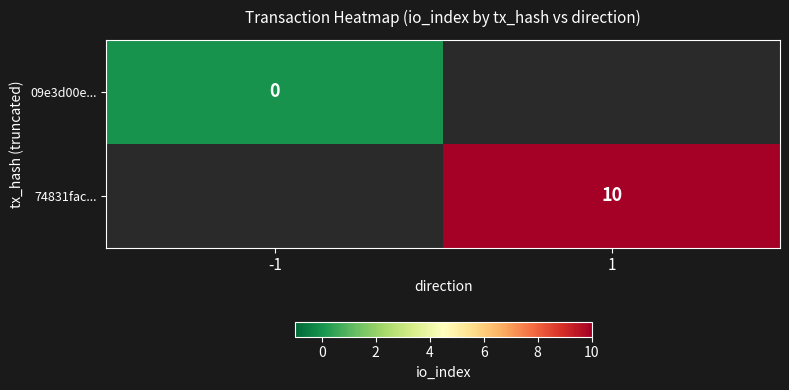

Which has a higher value, -1 or 1?

1